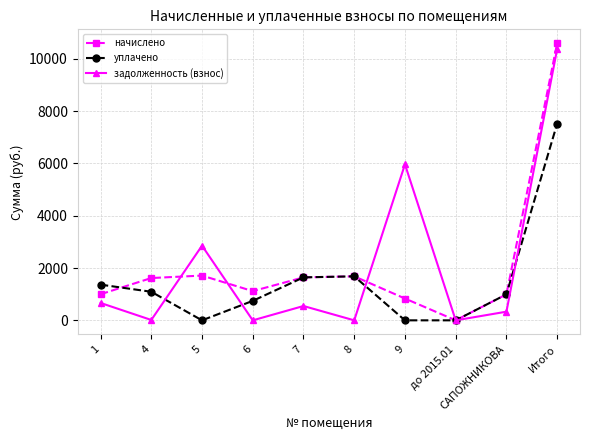

Does the chart have visible grid lines?

Yes